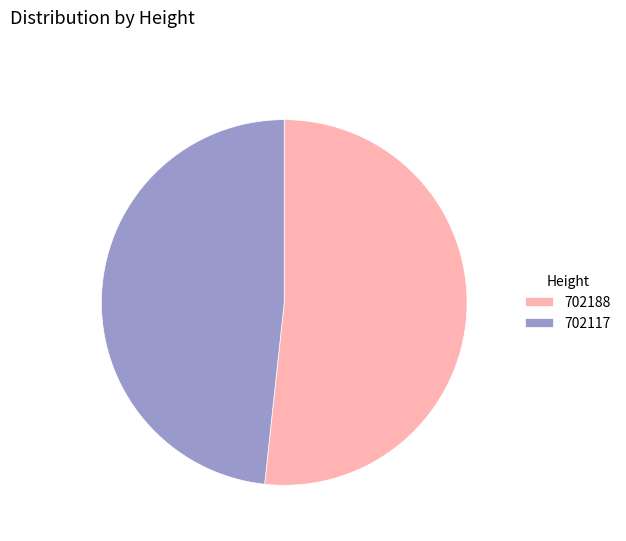

Is it true that 702117 is 48% of the pie?

True